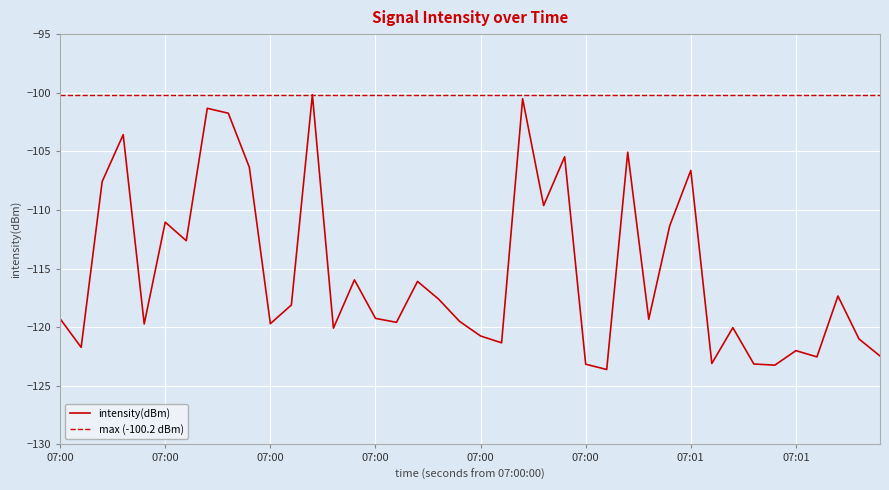

How many points are higher than both their immediate neighbors (excluding endpoints)?

13